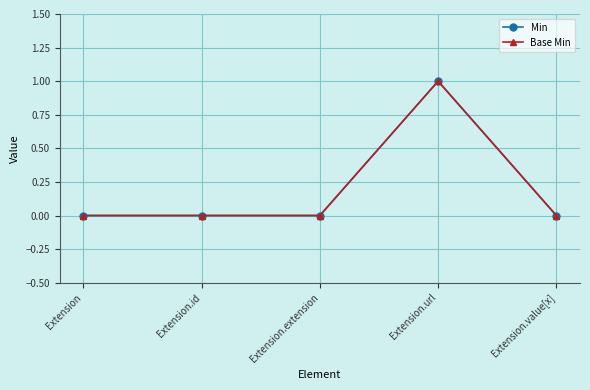

Does the chart have visible grid lines?

Yes